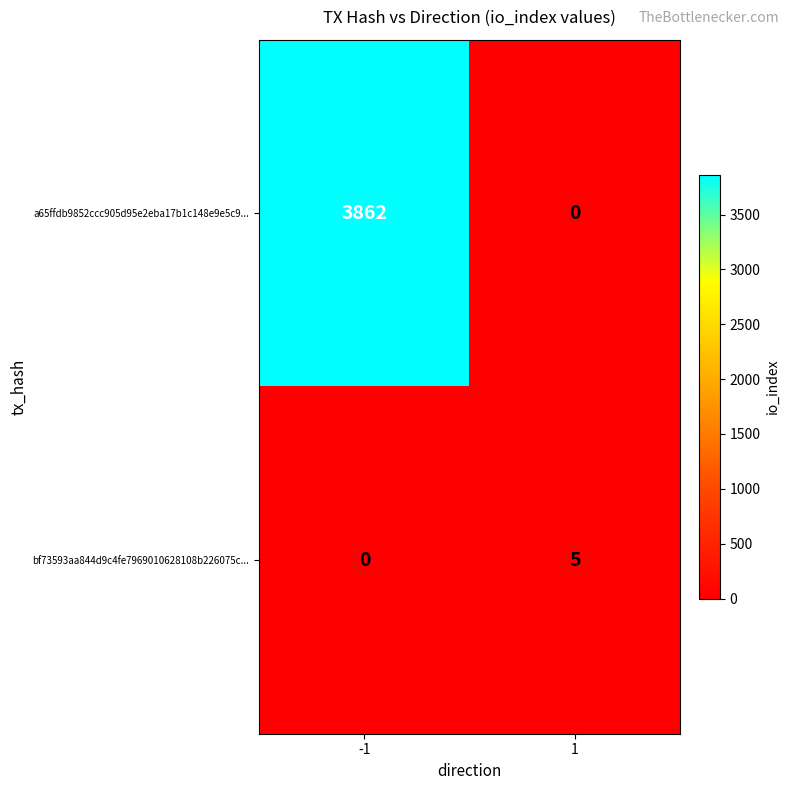

What value does the a65ffdb9852ccc905d95e2eba17b1c148e9e5c9... series have at -1, to the nearest 50?

3850